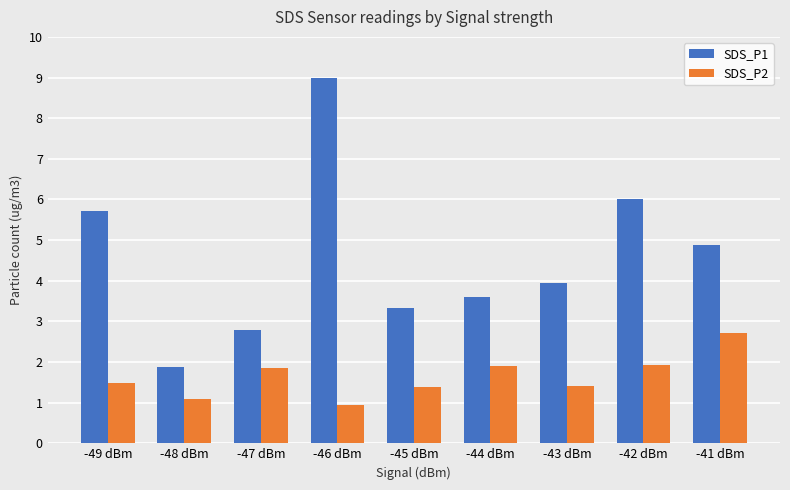

Which label corresponds to the smallest value in the chart?

-46 dBm